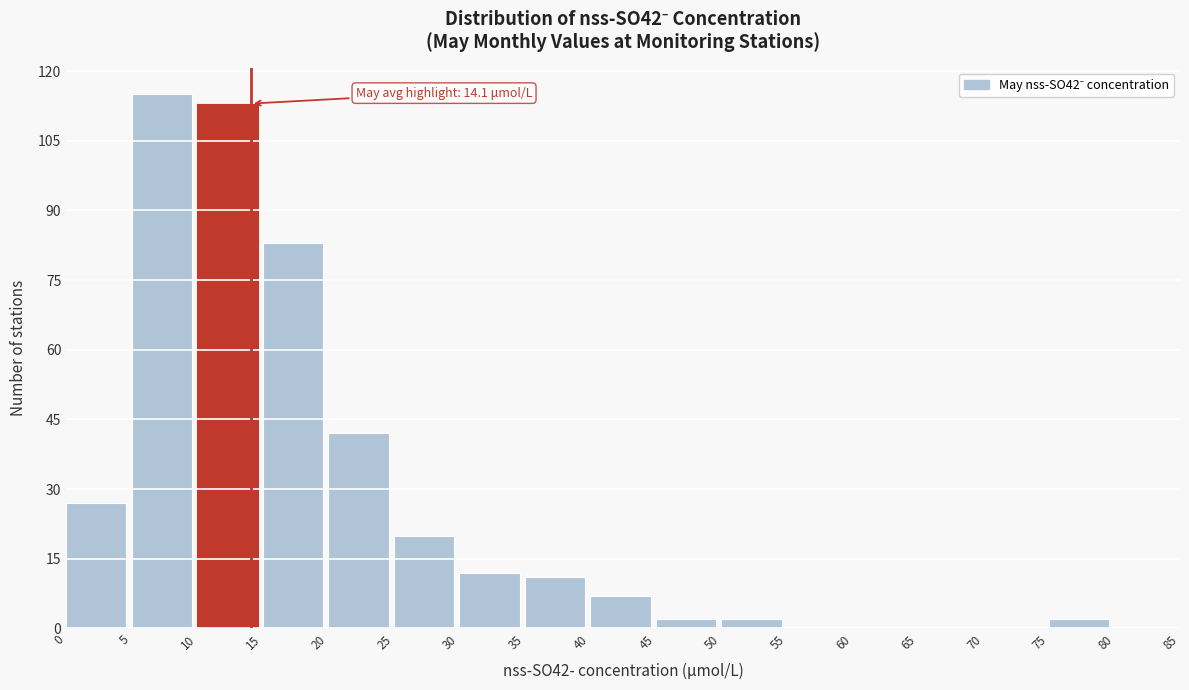

Which range on the x-axis has the tallest bar?

5 to 10